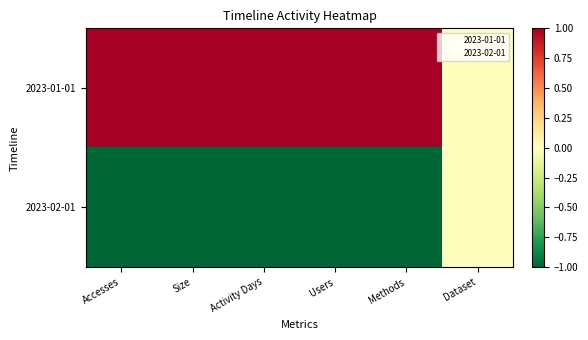

Which series has the largest total across all categories?

2023-01-01